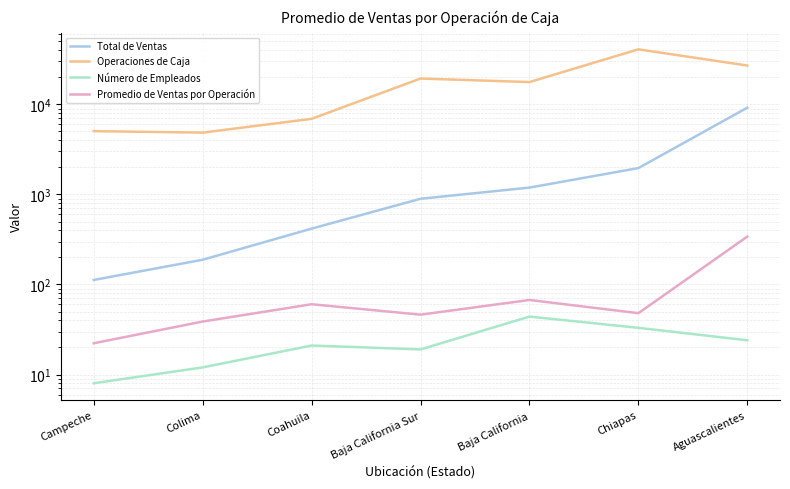

Which series changed the most between Colima and Aguascalientes?

Operaciones de Caja